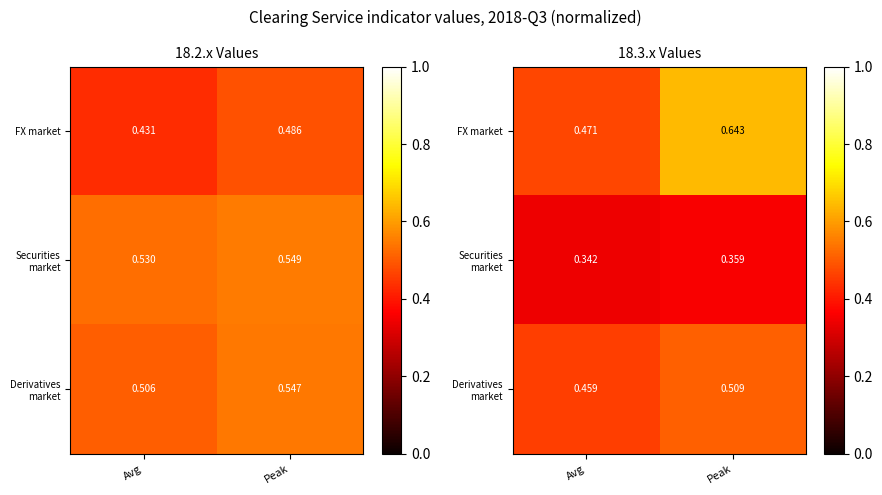

Count the number of categories in the chart.

2